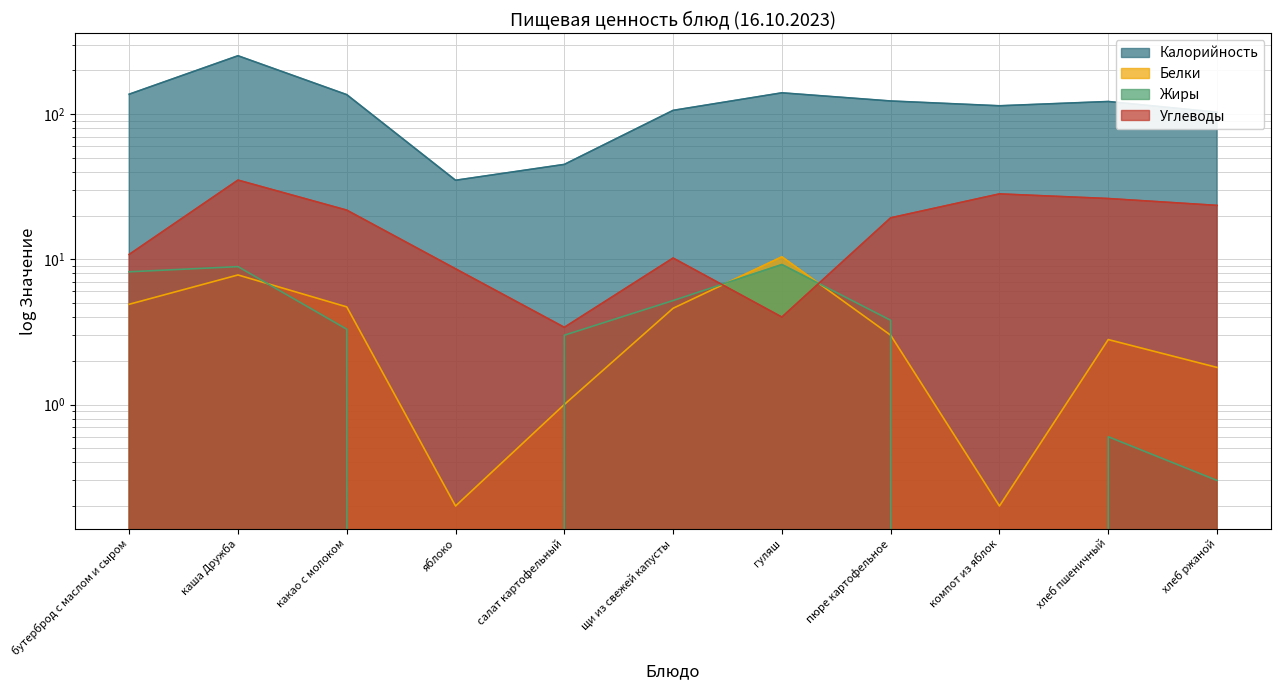

What are all the series names shown in the legend?

Калорийность, Белки, Жиры, Углеводы